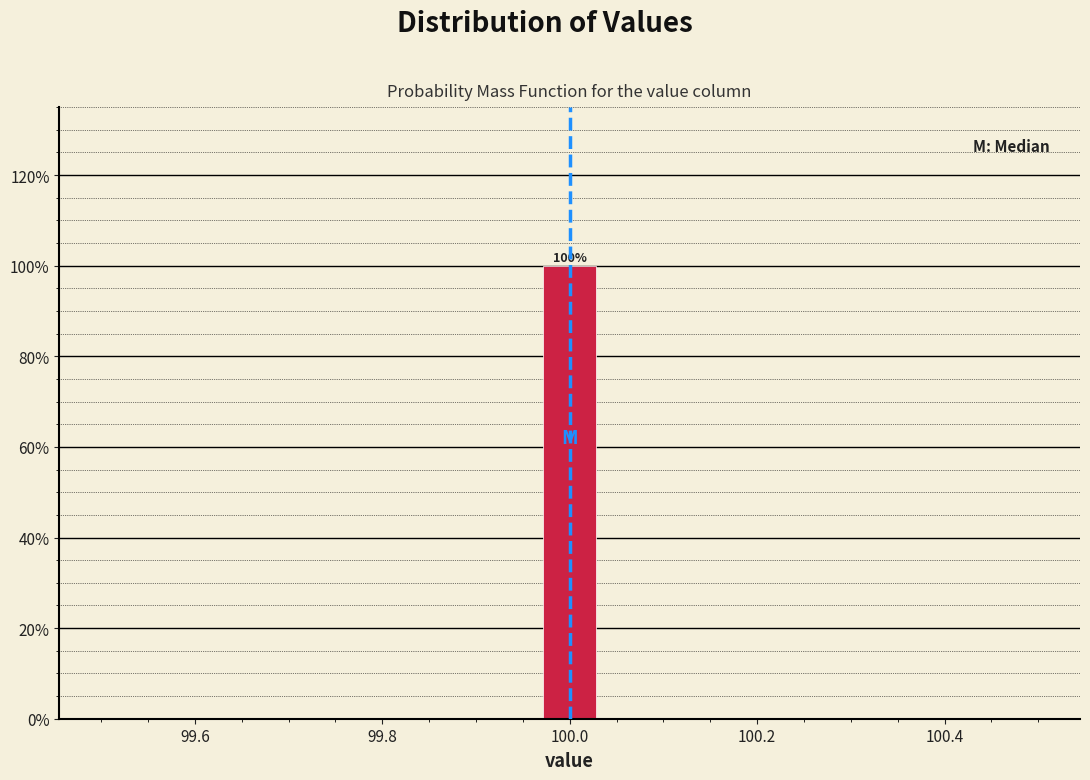

Around what value on the x-axis is the tallest bar? Give the approximate position of its centre, as read against the axis.

100.00